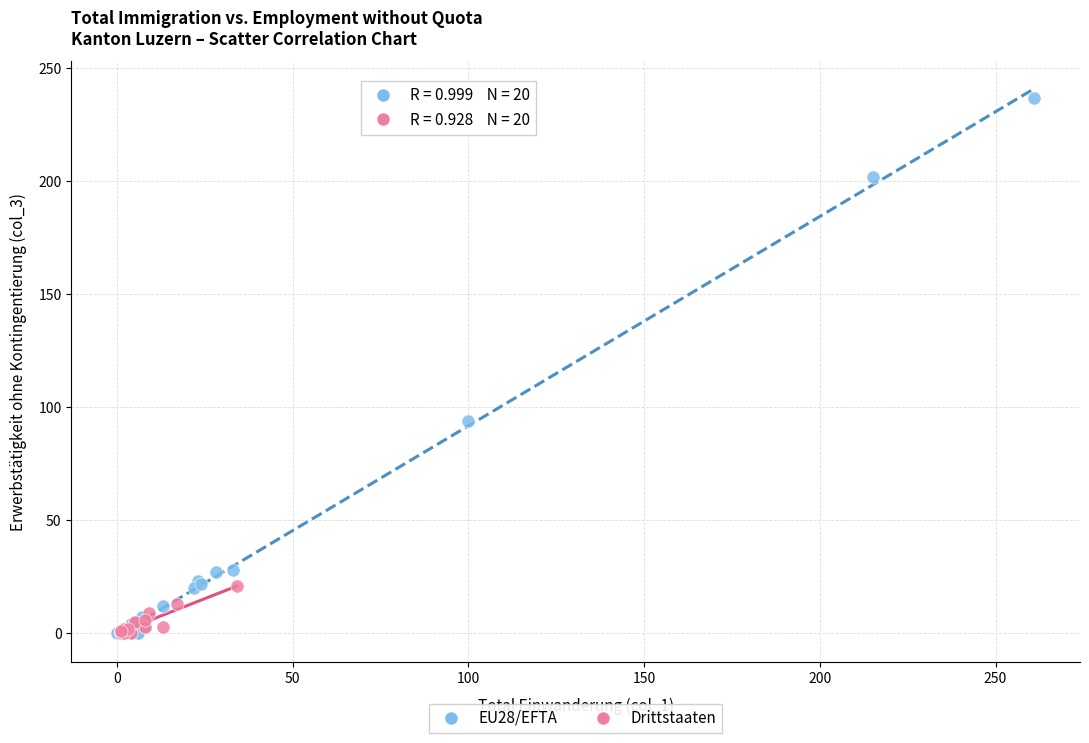

Which series reaches the maximum Y coordinate?

EU28/EFTA